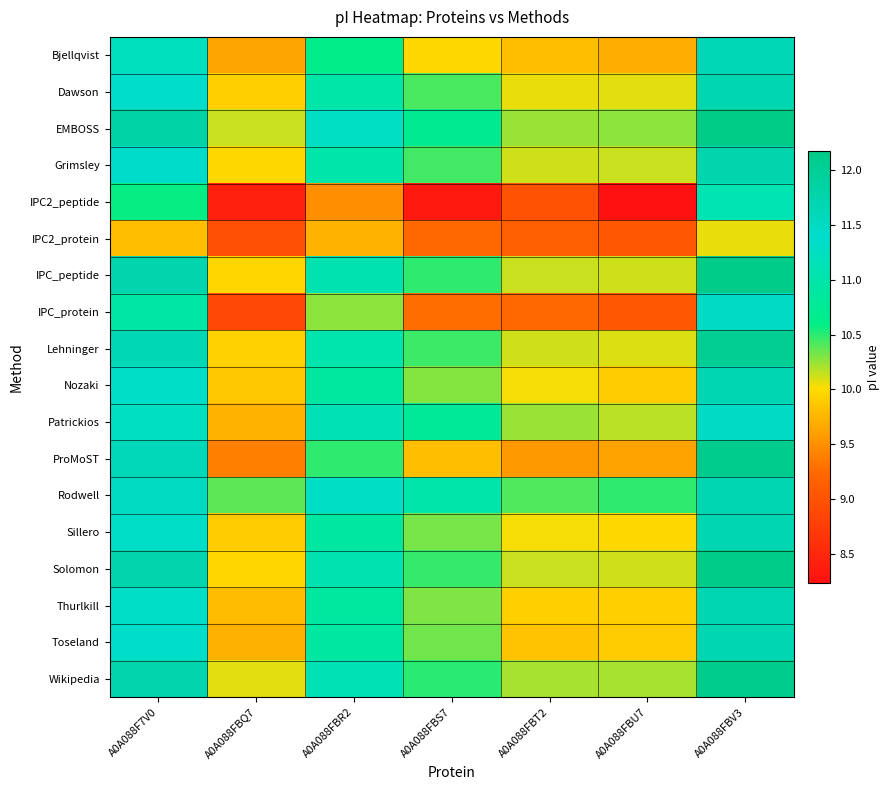

At A0A088FBS7, list the series in order from largest to smallest.

Rodwell, Patrickios, EMBOSS, Wikipedia, IPC_peptide, Solomon, Lehninger, Grimsley, Dawson, Toseland, Sillero, Thurlkill, Nozaki, Bjellqvist, ProMoST, IPC_protein, IPC2_protein, IPC2_peptide